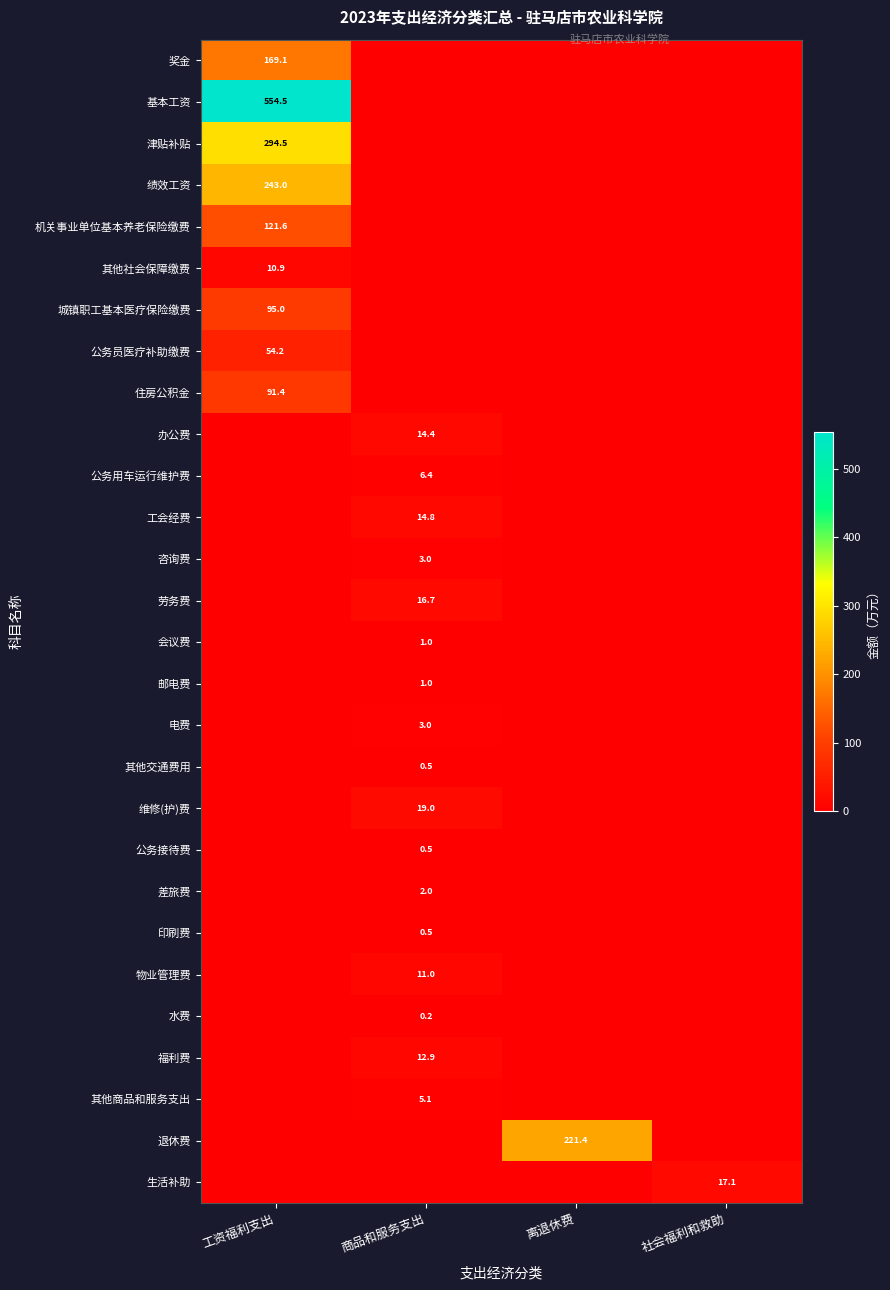

At which category does the chart reach its peak across all series?

工资福利支出